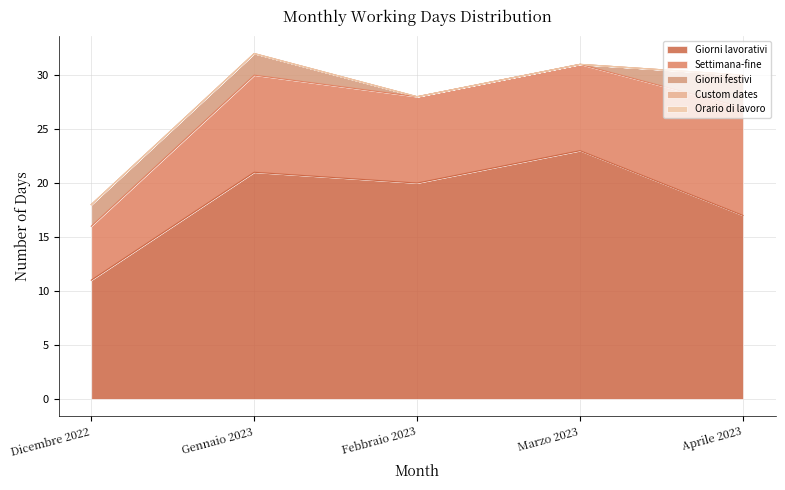

Reading left to right, extract all data points from this chart.

Giorni lavorativi: Dicembre 2022=11	Gennaio 2023=21	Febbraio 2023=20	Marzo 2023=23	Aprile 2023=17
Settimana-fine: Dicembre 2022=5	Gennaio 2023=9	Febbraio 2023=8	Marzo 2023=8	Aprile 2023=10
Giorni festivi: Dicembre 2022=2	Gennaio 2023=2	Febbraio 2023=0	Marzo 2023=0	Aprile 2023=3
Custom dates: Dicembre 2022=0	Gennaio 2023=0	Febbraio 2023=0	Marzo 2023=0	Aprile 2023=0
Orario di lavoro: Dicembre 2022=0	Gennaio 2023=0	Febbraio 2023=0	Marzo 2023=0	Aprile 2023=0